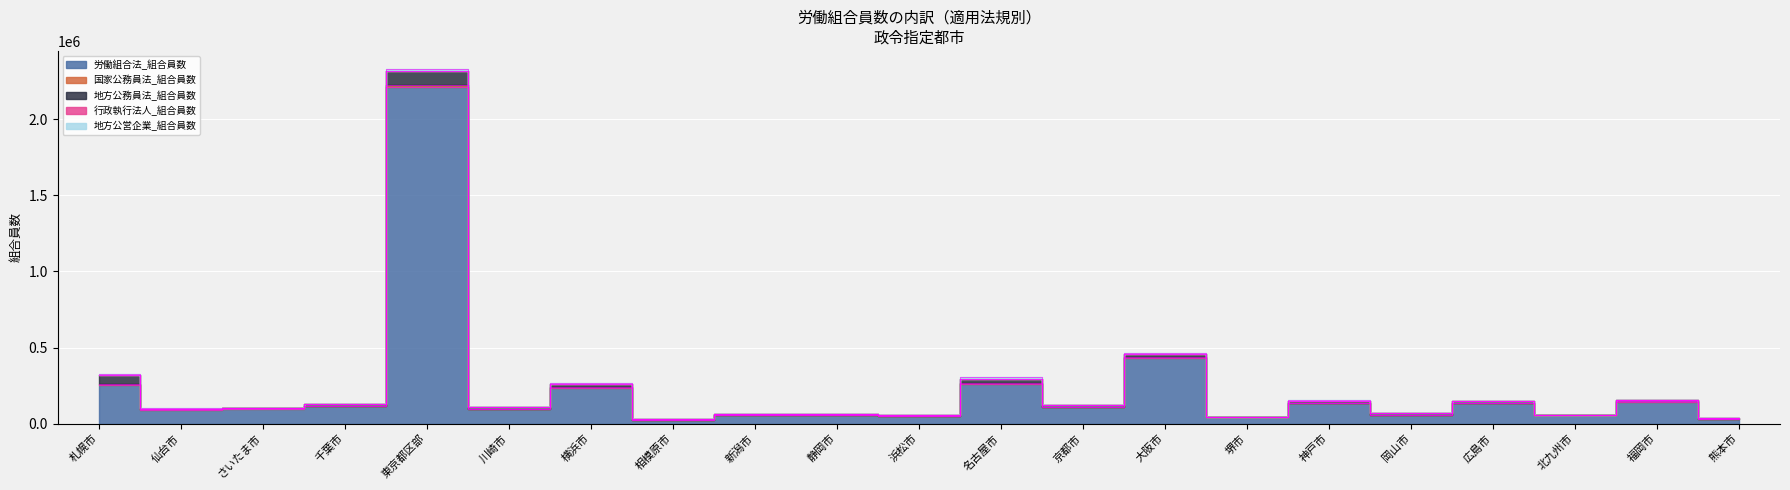

True or false: 国家公務員法_組合員数 has a value of 361 at 北九州市.

False